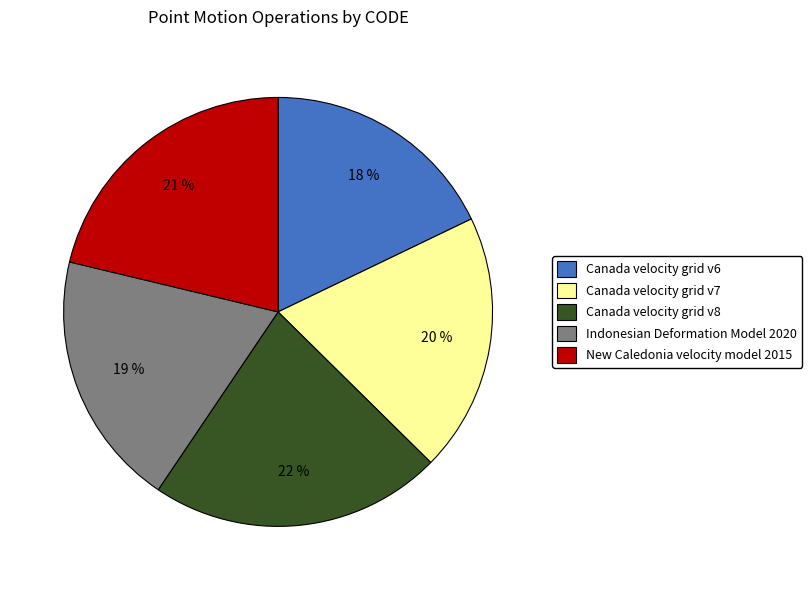

Do Indonesian Deformation Model 2020 and New Caledonia velocity model 2015 together represent more than half of the pie?

No